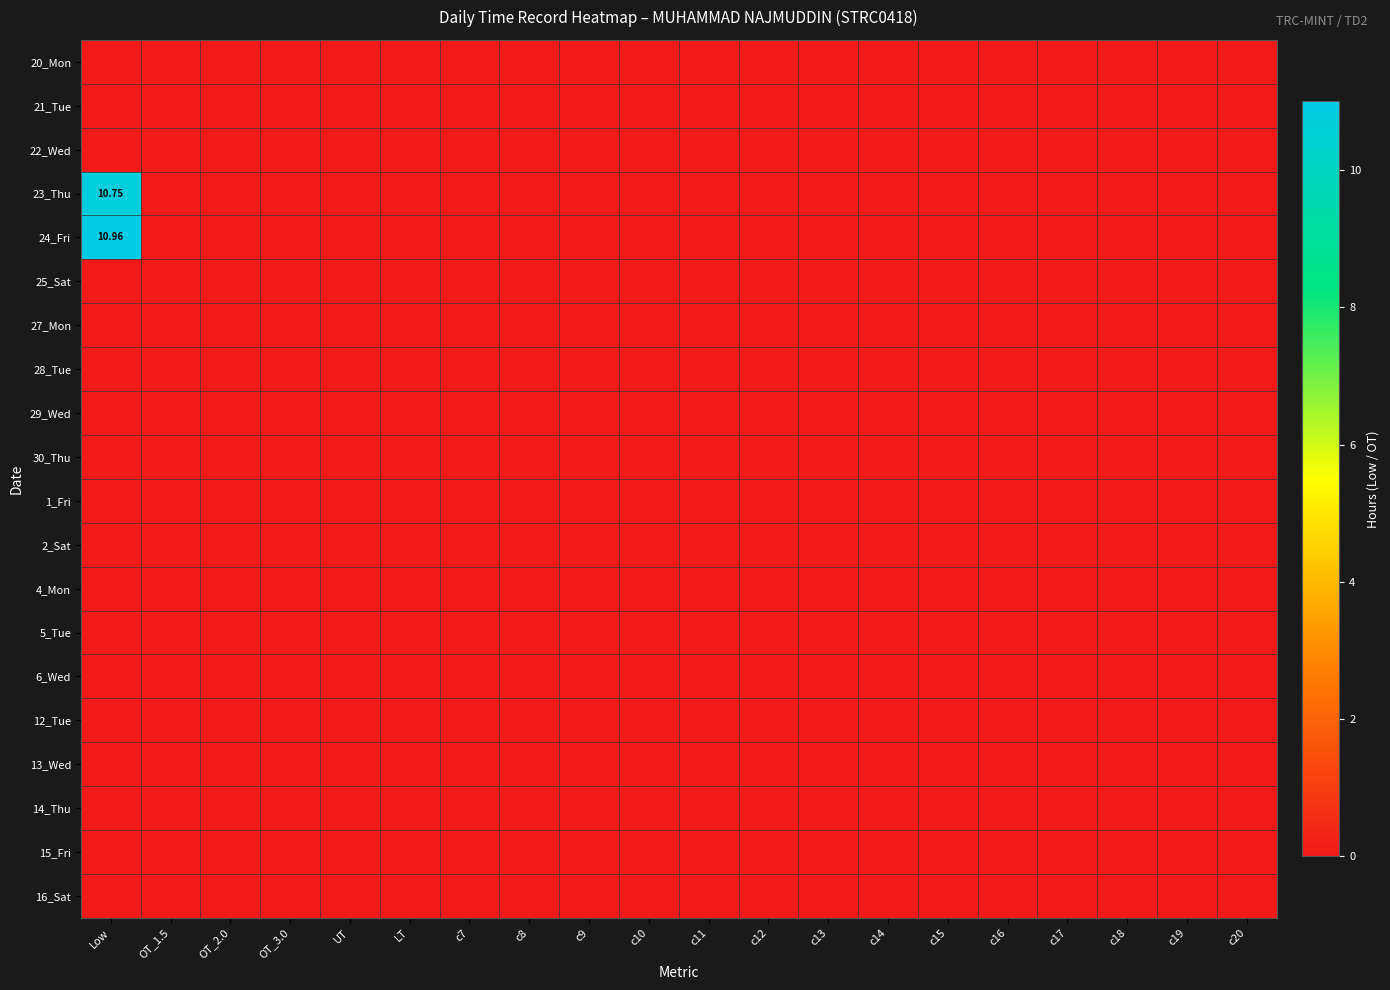

How many series are shown in this chart?

20